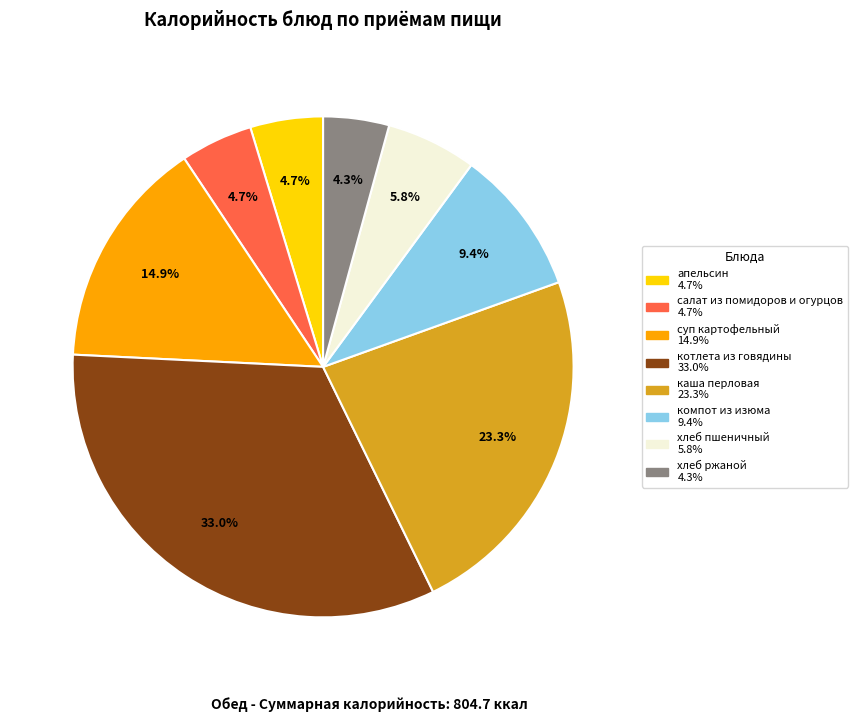

Does any single category account for the majority?

No